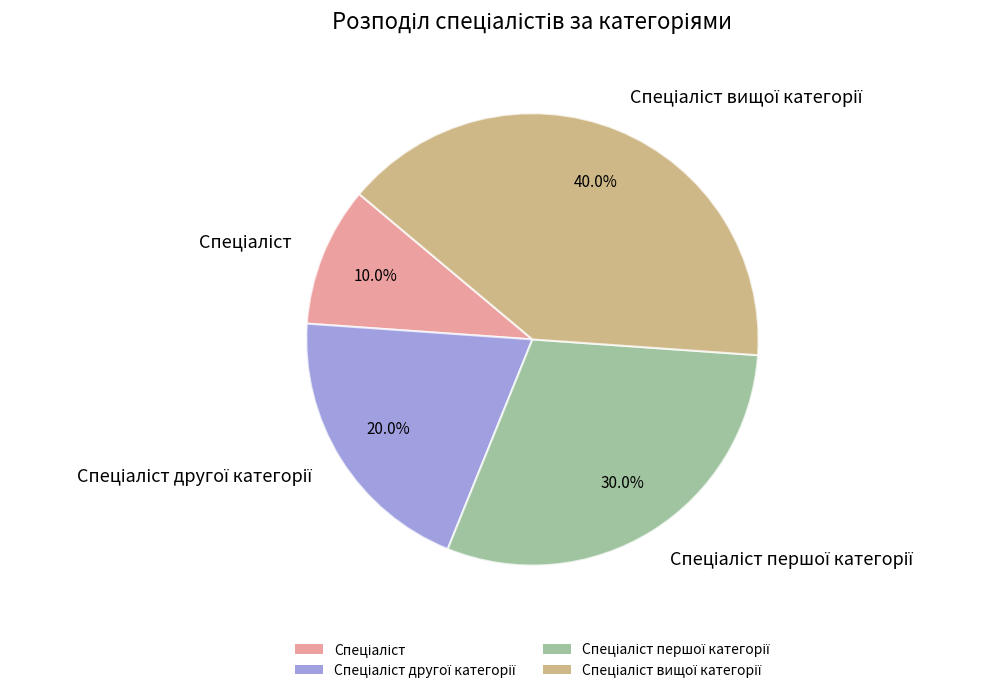

Does any single category account for the majority?

No